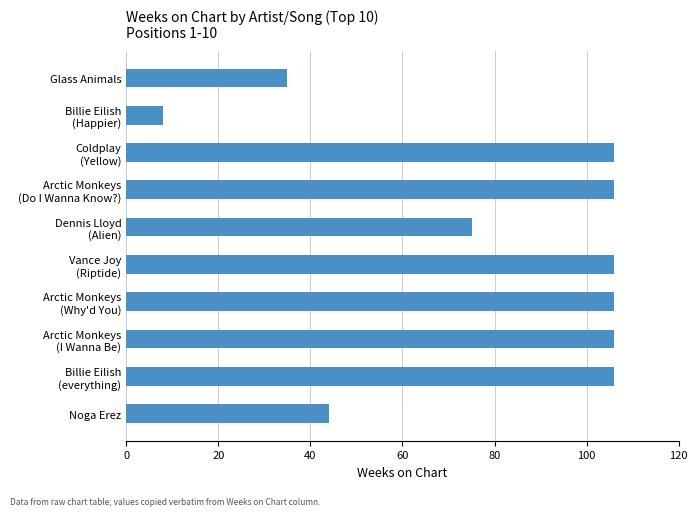

What is the label of the 1st bar from the bottom?

Noga Erez